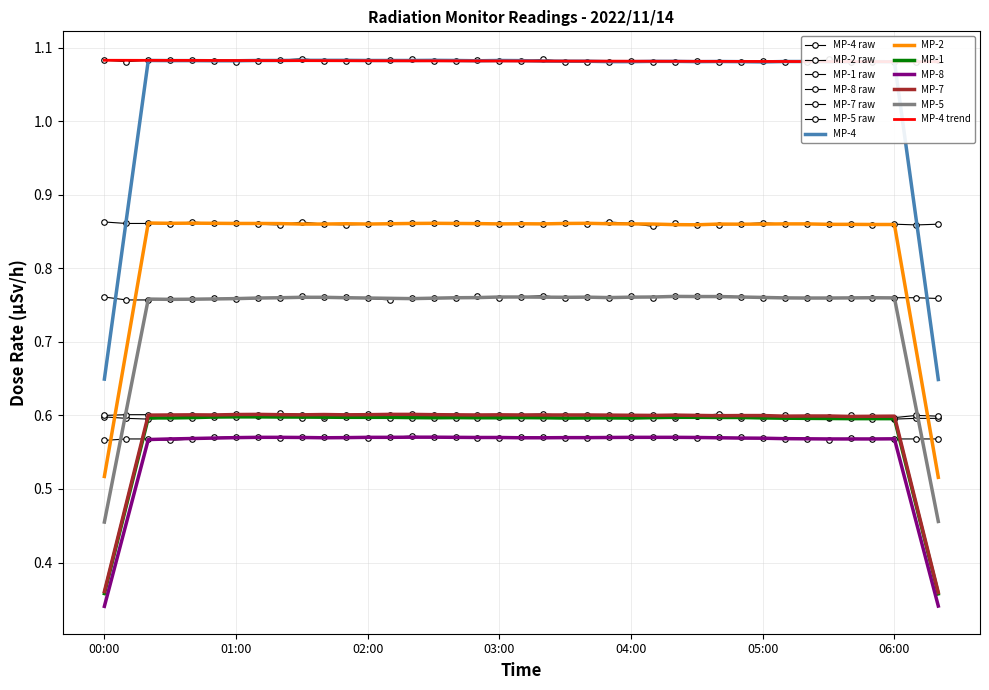

At which category is the sum across all series the highest?

01:30